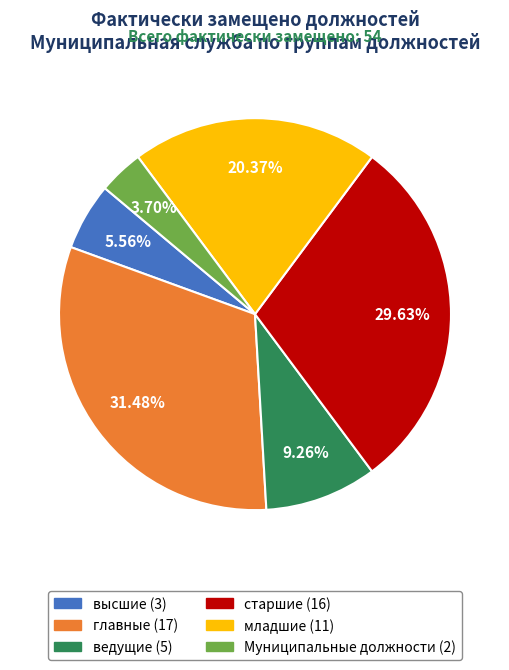

Does ведущие represent more than half of the total?

No